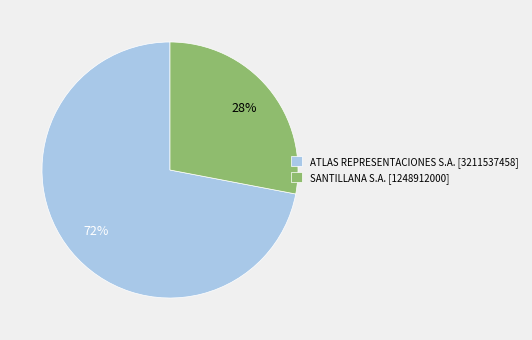

The ATLAS REPRESENTACIONES S.A. [3211537458] slice represents 60% of the pie. True or false?

False